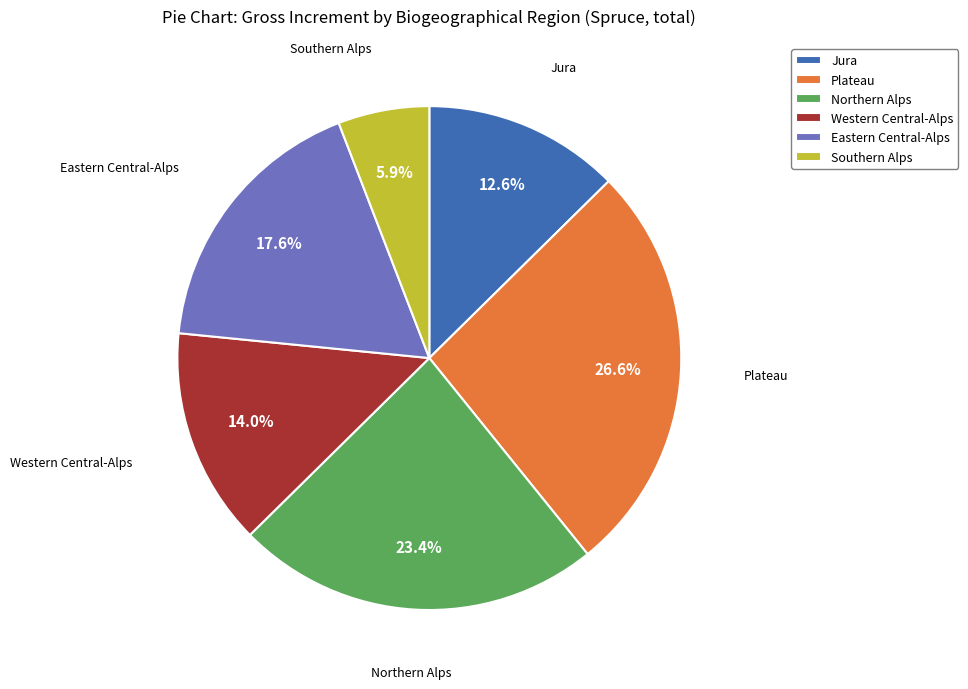

To the nearest percent, what is the average slice percentage?

17%